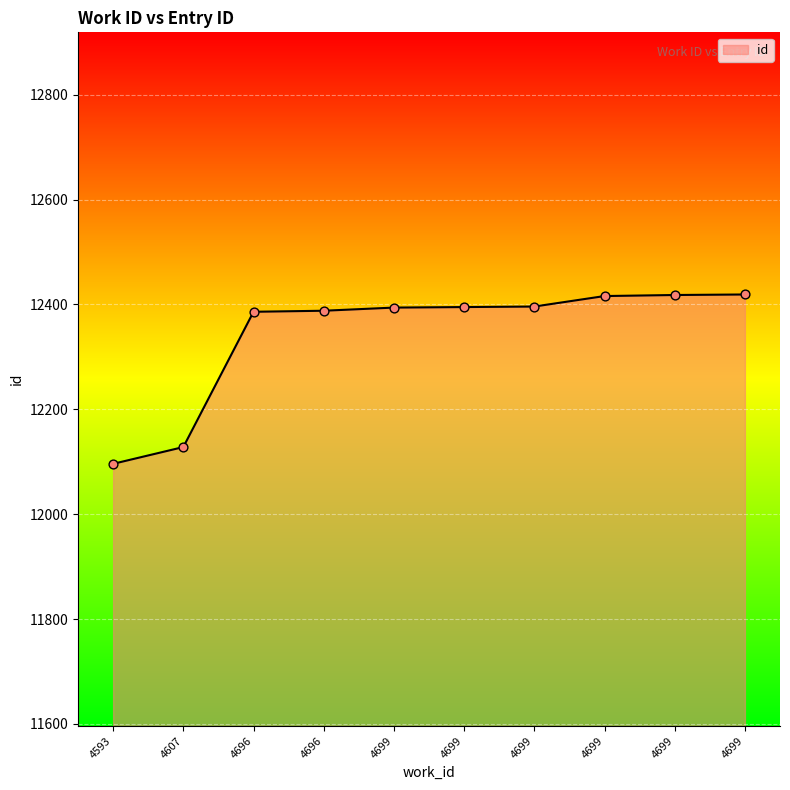

Which has a higher value, 4699 or 4607?

4699